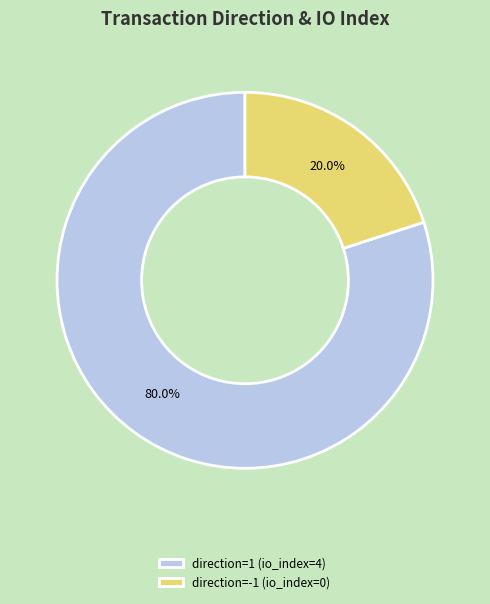

Is it true that direction=-1 (io_index=0) is 1% of the pie?

False